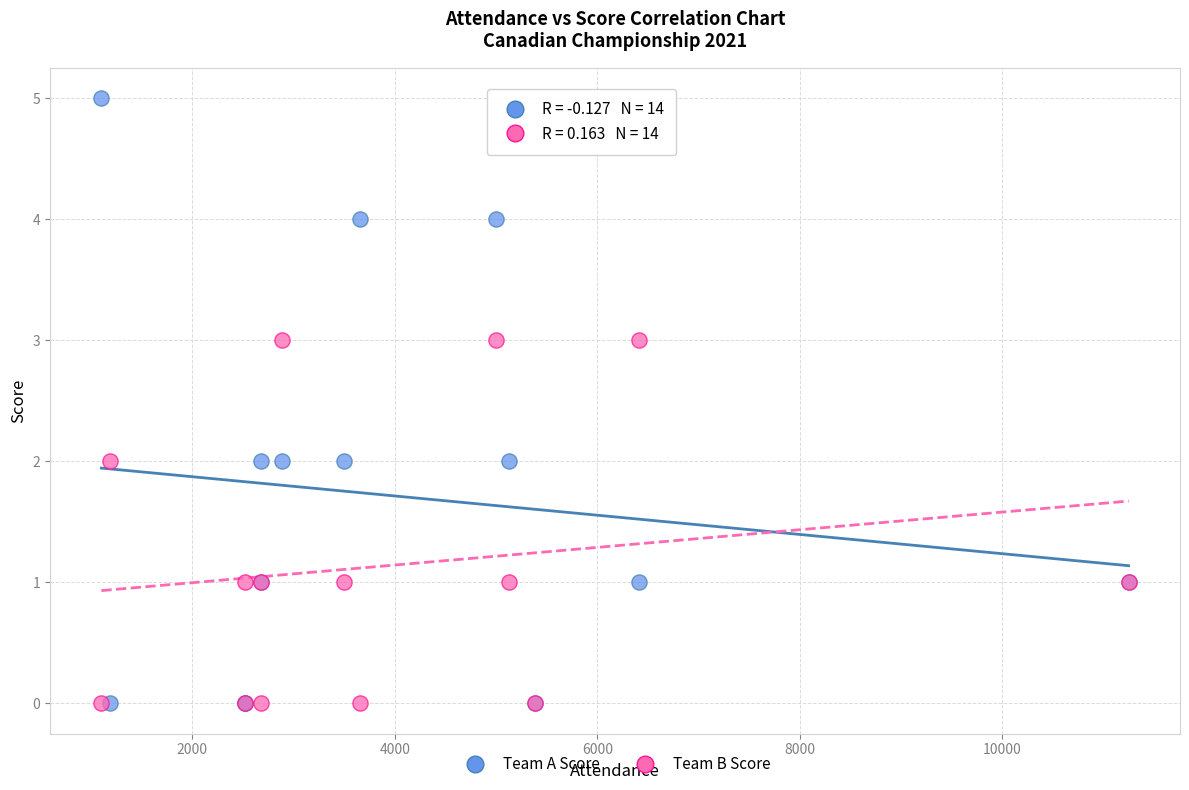

Which series has the largest Y range (max minus min)?

Team A Score